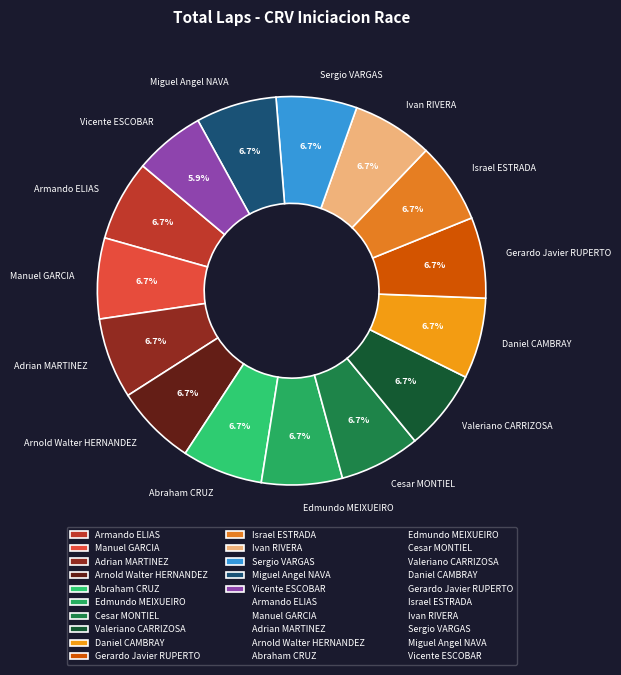

Approximately how many times larger is the value at Arnold Walter HERNANDEZ compared to Miguel Angel NAVA?

1.0